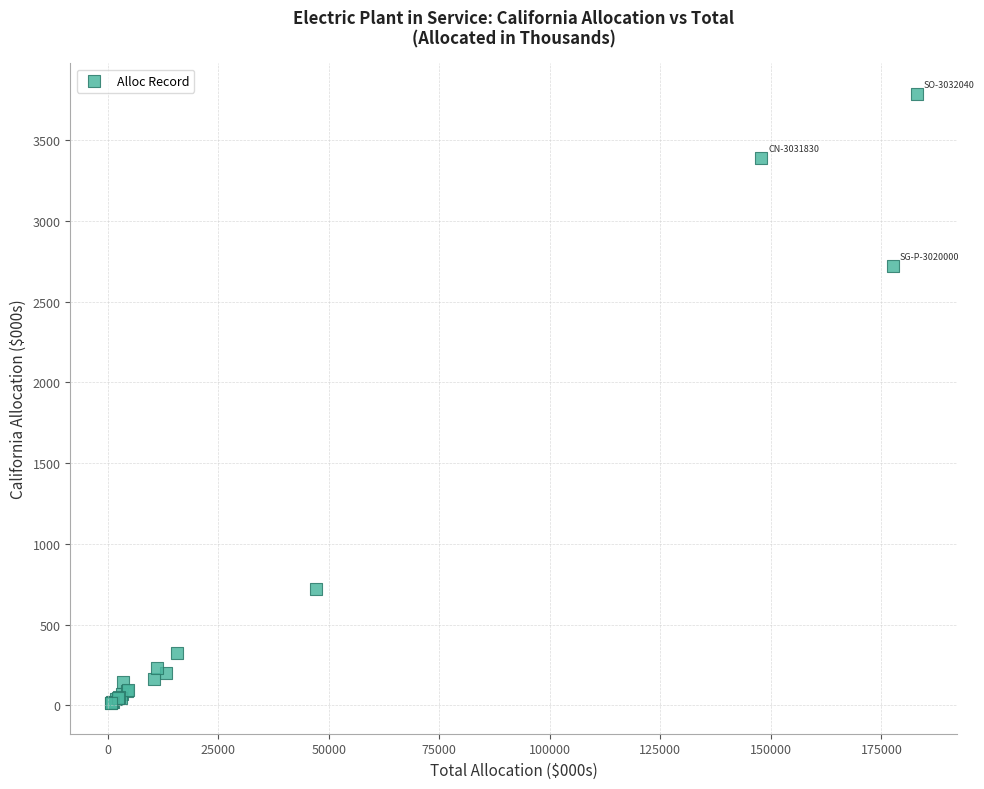

What Y value in the scatter plot is closest to 1899?

2717.9